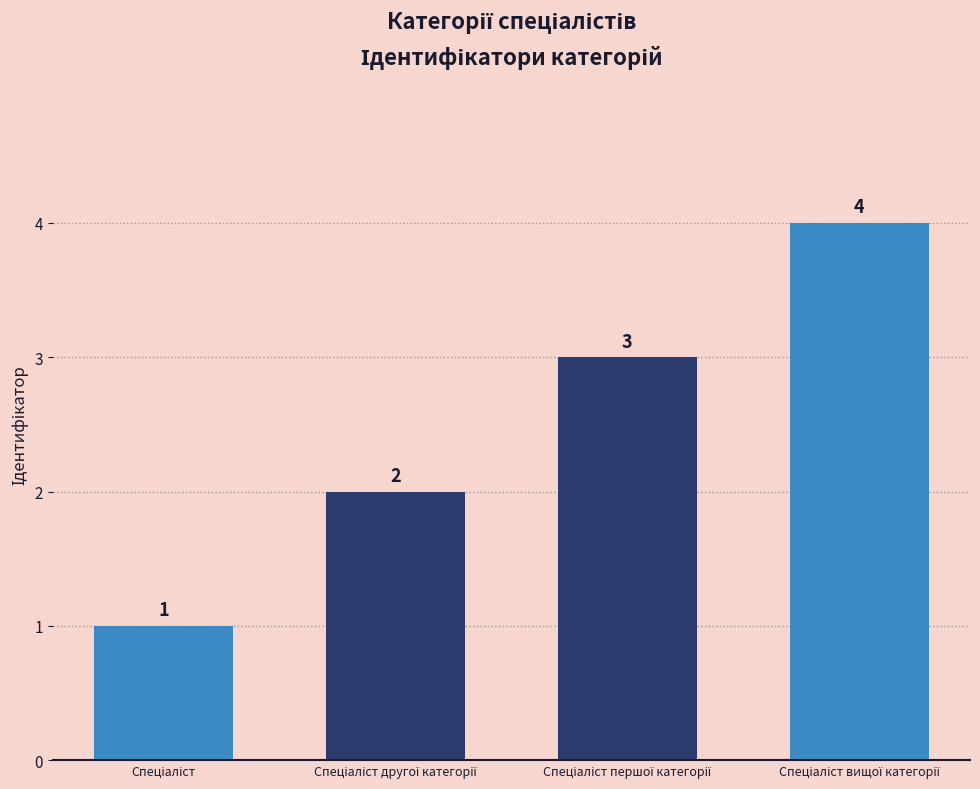

How many values are between 2 and 4?

3